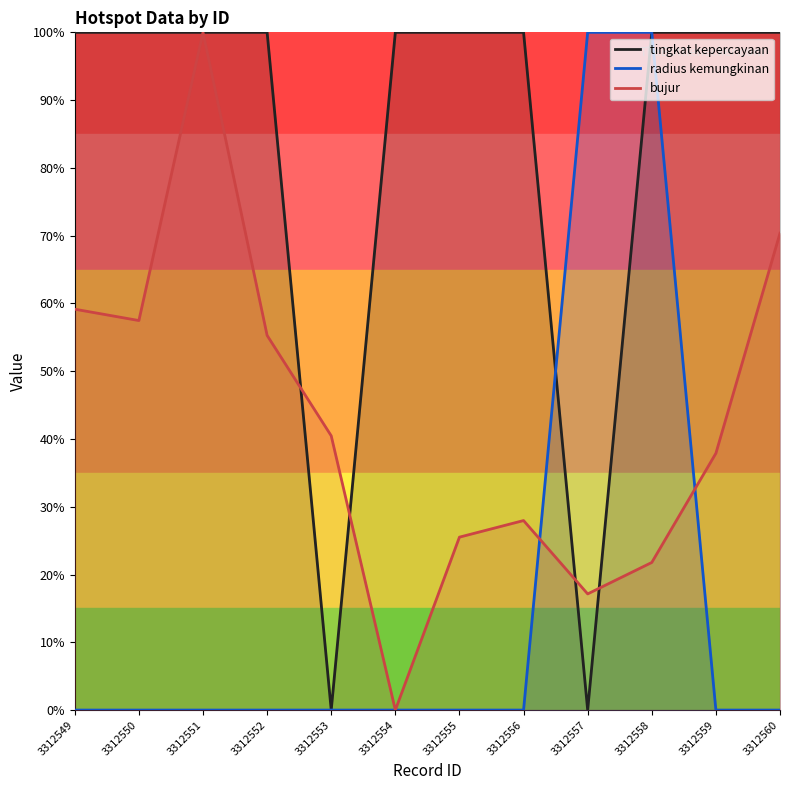

Reading right to left, what are all the values shown in this chart?

tingkat kepercayaan: 3312560=1.0	3312559=1.0	3312558=1.0	3312557=0.0	3312556=1.0	3312555=1.0	3312554=1.0	3312553=0.0	3312552=1.0	3312551=1.0	3312550=1.0	3312549=1.0
radius kemungkinan: 3312560=0.0	3312559=0.0	3312558=1.0	3312557=1.0	3312556=0.0	3312555=0.0	3312554=0.0	3312553=0.0	3312552=0.0	3312551=0.0	3312550=0.0	3312549=0.0
bujur: 3312560=0.7	3312559=0.4	3312558=0.2	3312557=0.2	3312556=0.3	3312555=0.3	3312554=0.0	3312553=0.4	3312552=0.6	3312551=1.0	3312550=0.6	3312549=0.6